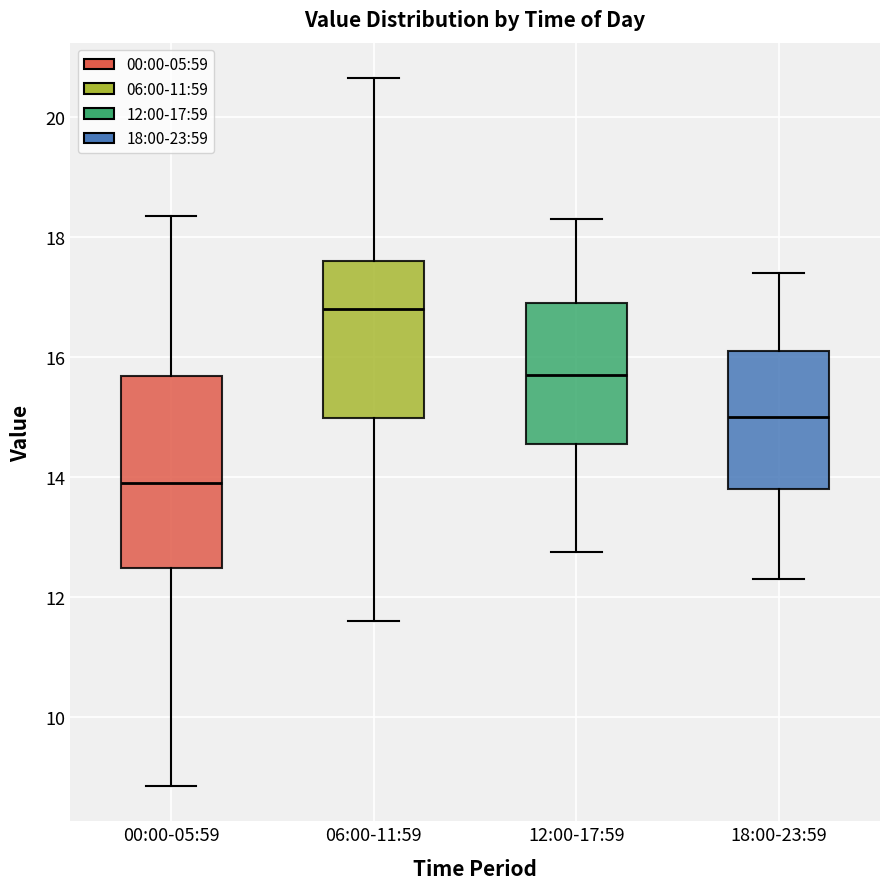

Which box is the tallest, from its lower edge to its upper edge?

00:00-05:59